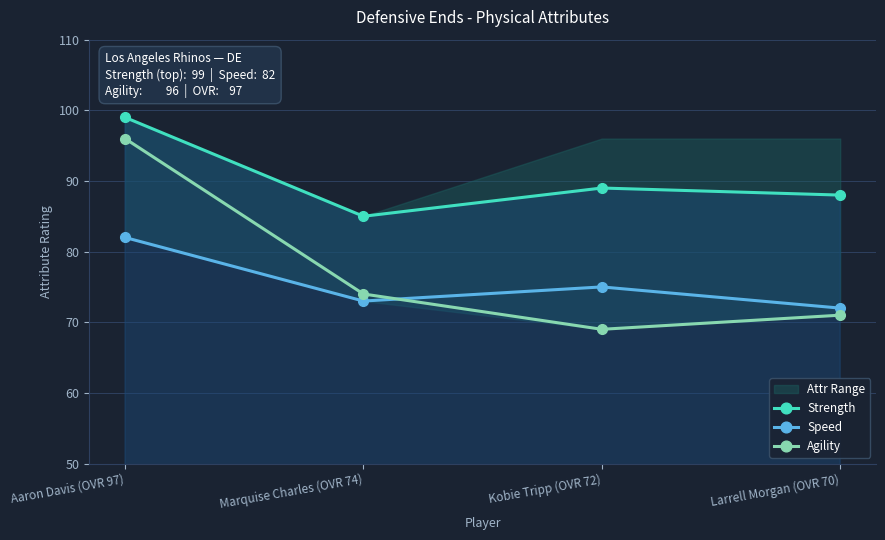

At which category does Agility reach its first local valley?

Kobie Tripp (OVR 72)